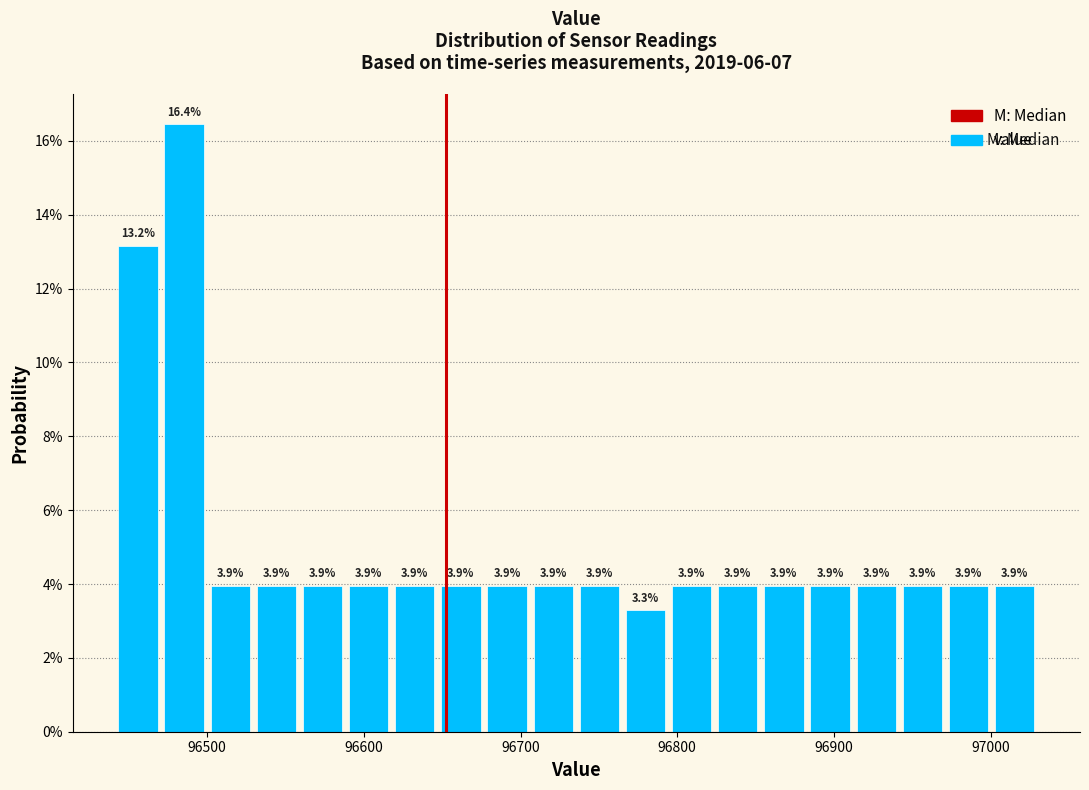

Read against the x-axis, roughly where is the centre of the tallest bar?

96490